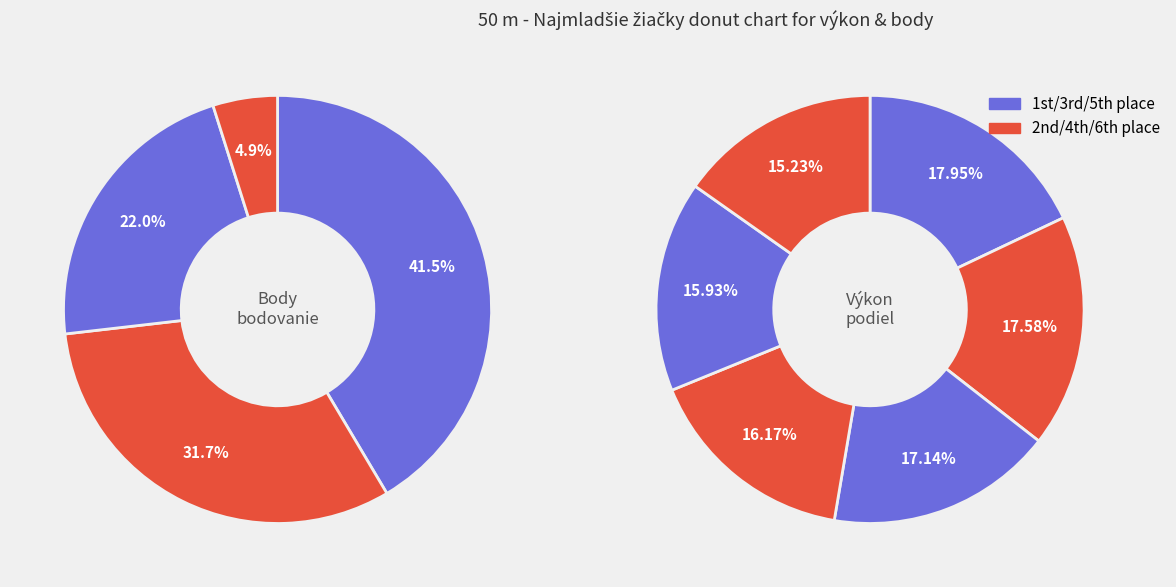

Count the number of slices in the pie.

6